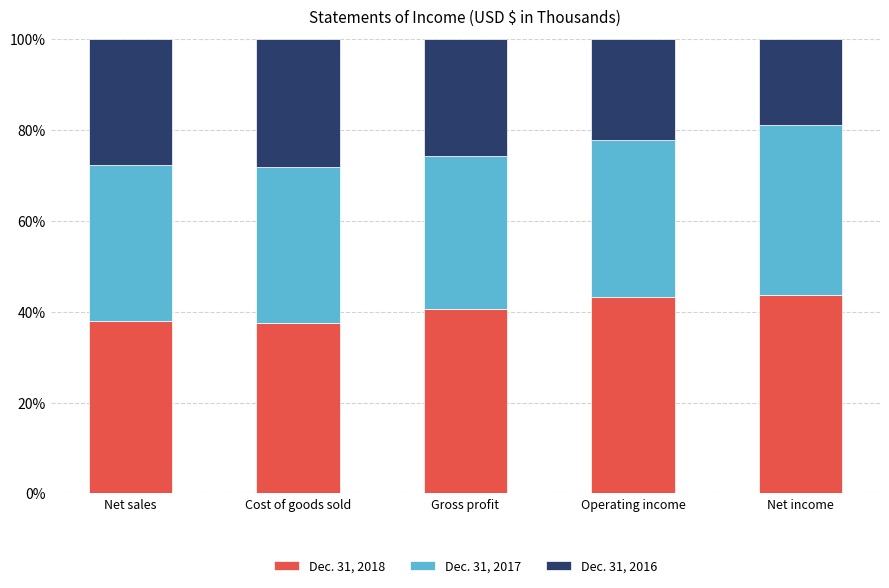

How many data points does each series have?

5